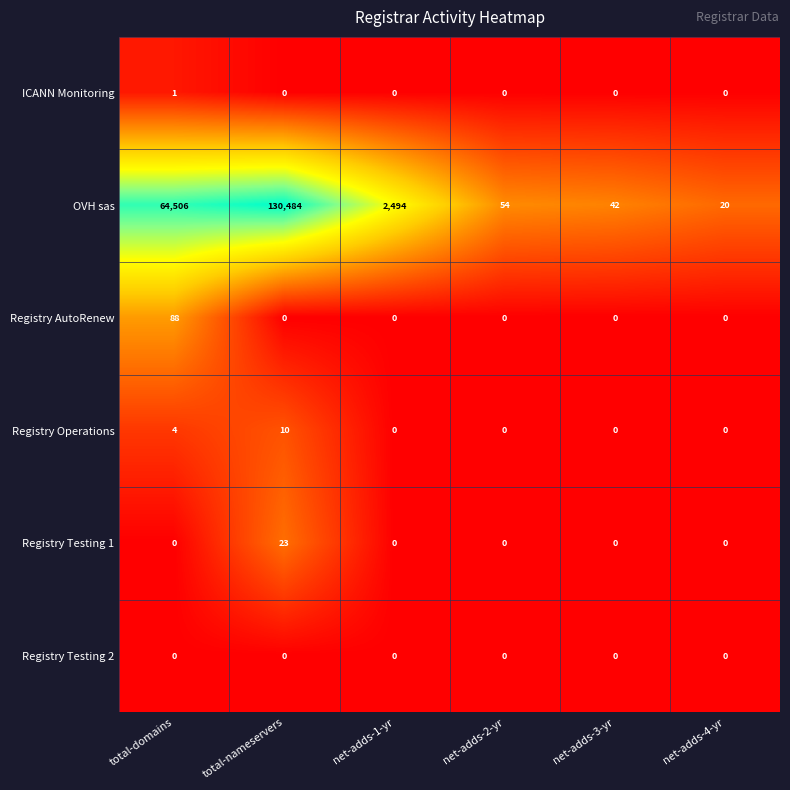

Is the value of Registry Testing 2 at net-adds-4-yr greater than the value of OVH sas at net-adds-1-yr?

No